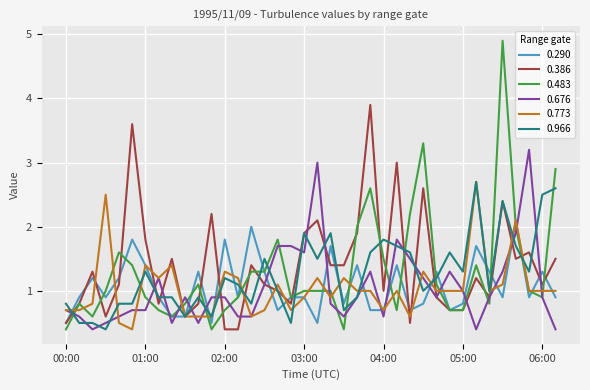

What is the minimum value shown in the chart?

0.4